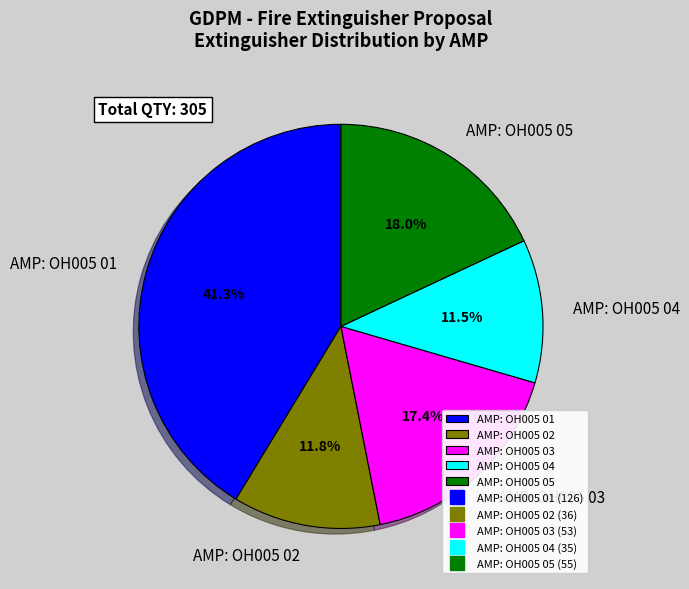

Between AMP: OH005 01 and AMP: OH005 03, which is larger?

AMP: OH005 01